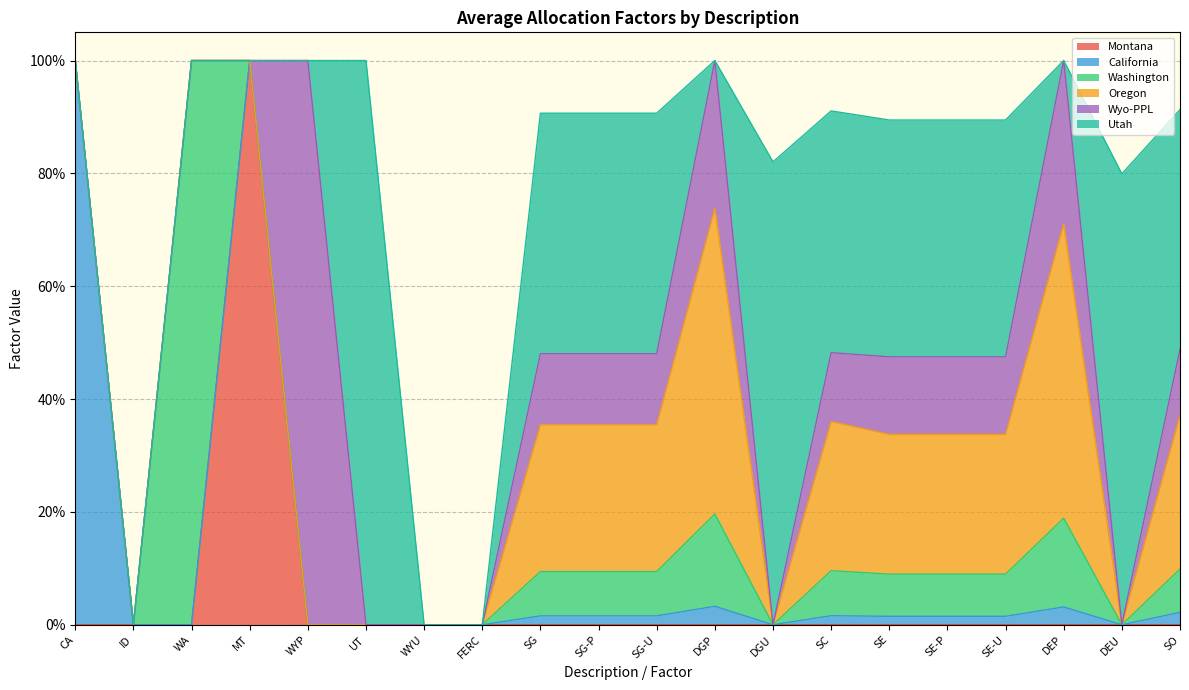

Which series changed the most between DGP and DEP?

Wyo-PPL